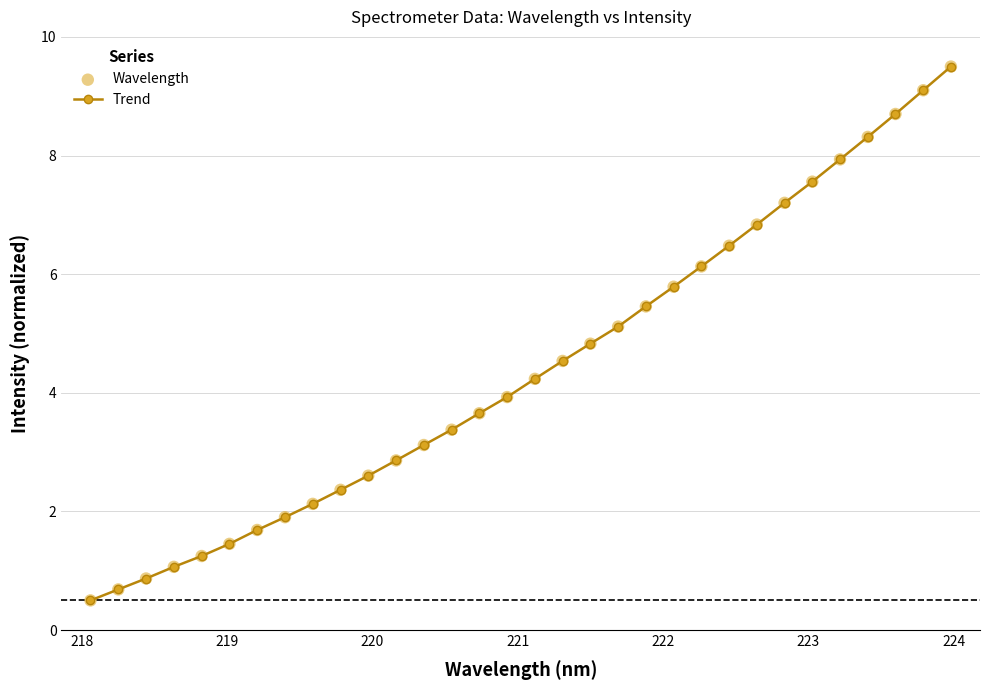

What is the difference between the maximum and minimum values?

9.0